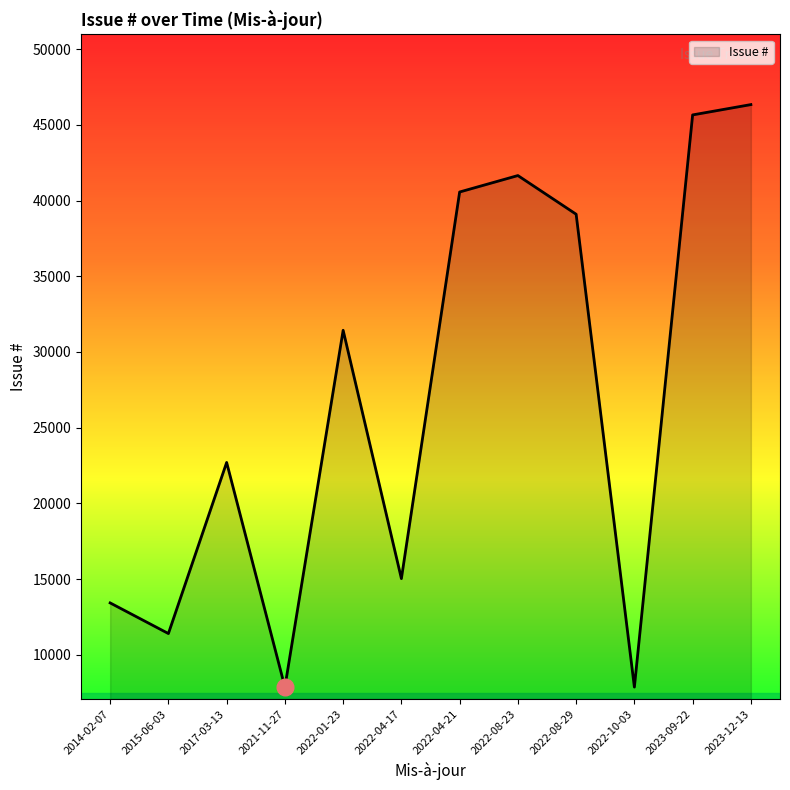

At which label is the value closest to 27100?

2022-01-23